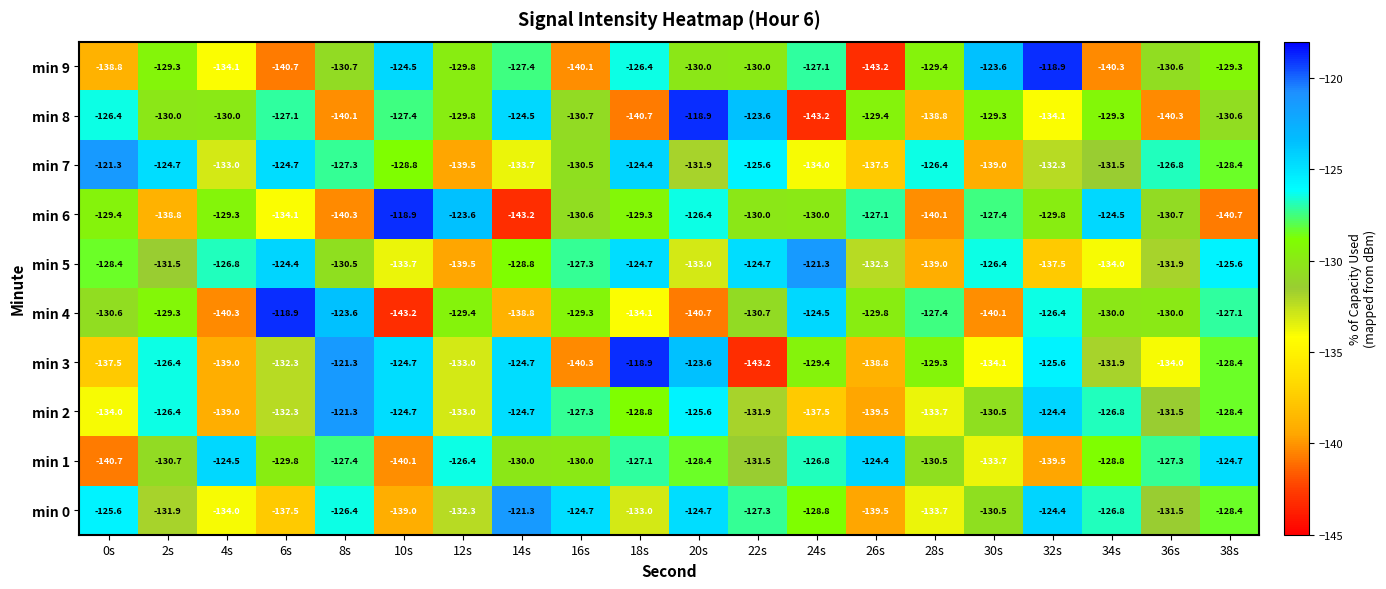

What is the spread (max minus min) of values at 22s?

19.6